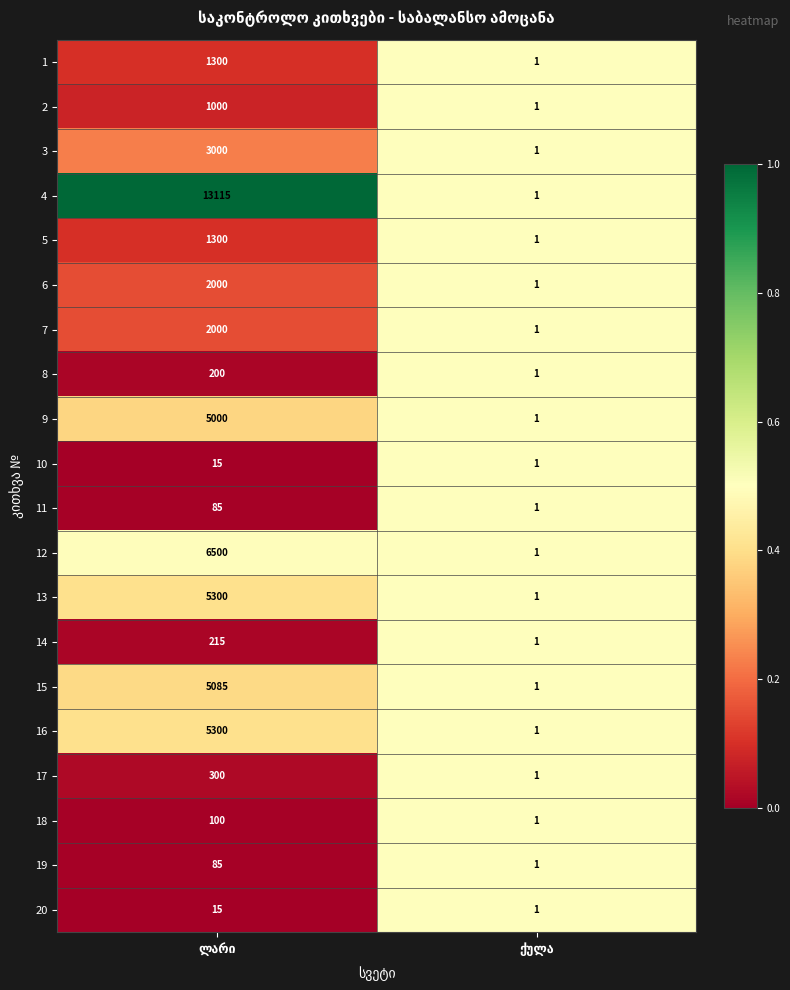

What is the highest value of the 11 series?

85